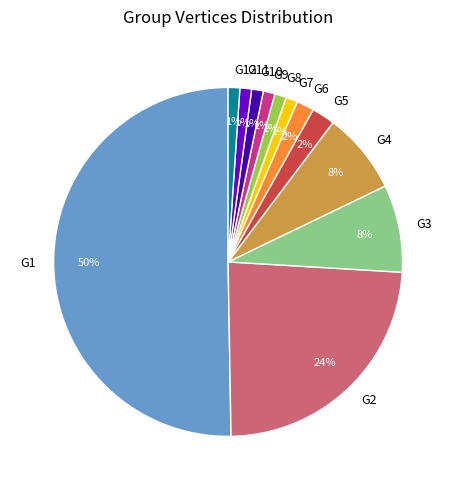

Is G9 the majority of the pie?

No